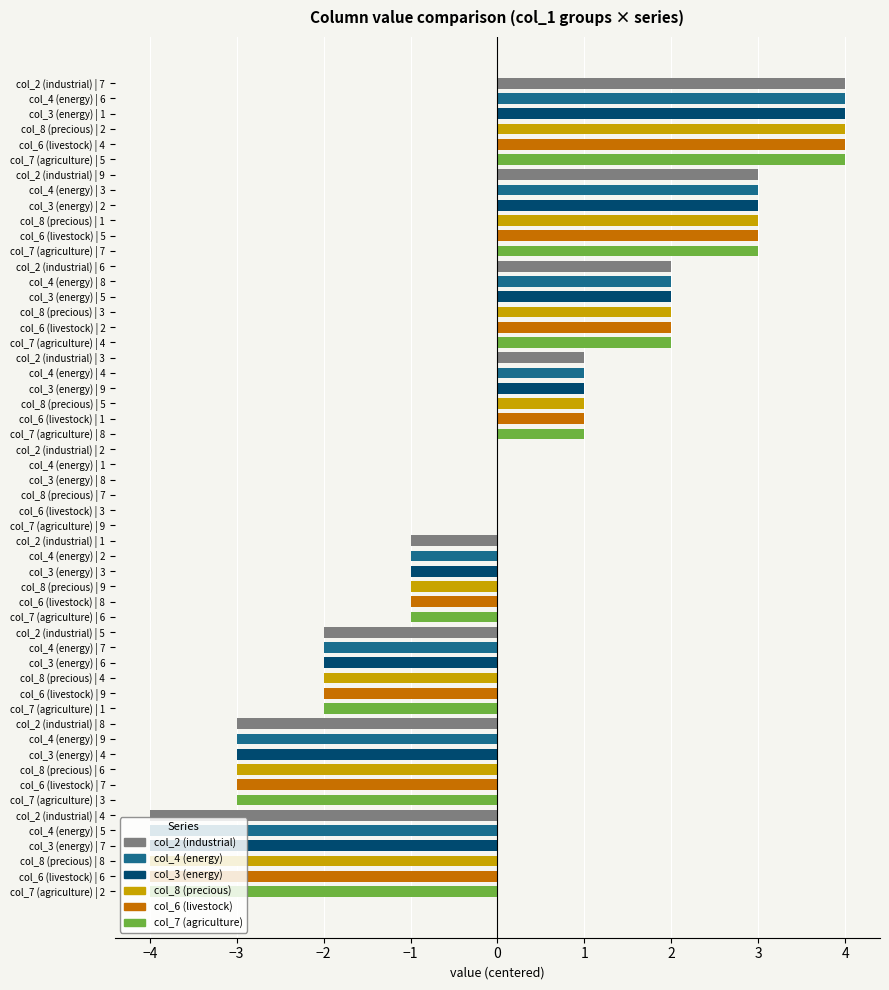

What is the maximum value shown in the chart?

4